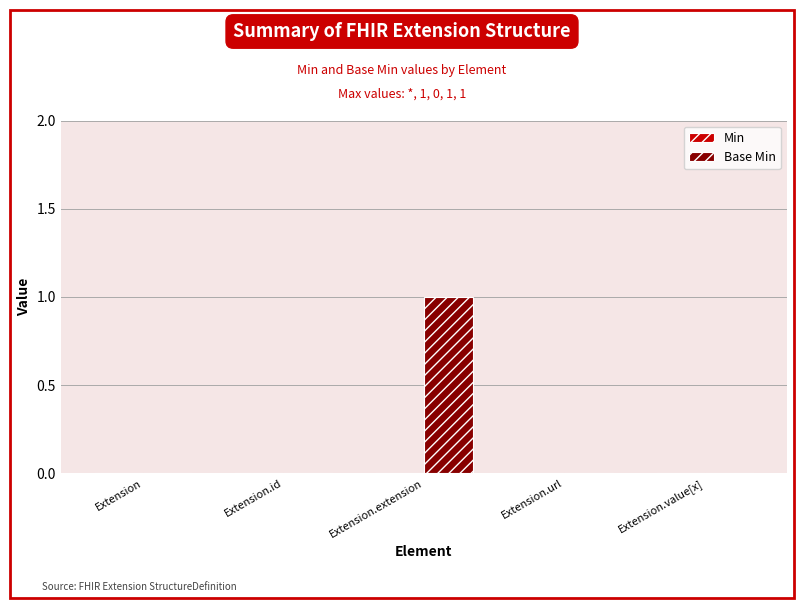

Which has a higher value, Extension or Extension.extension?

Extension.extension